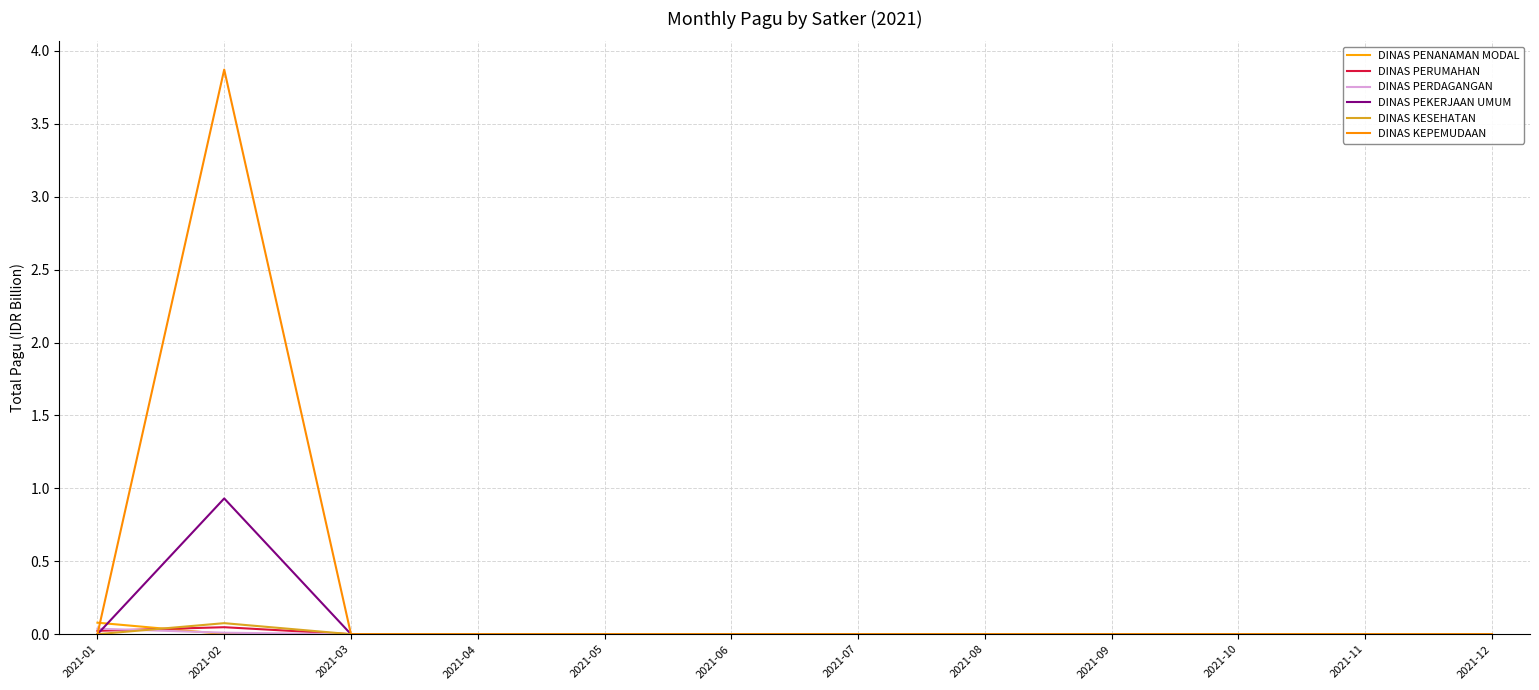

Is it true that DINAS PERDAGANGAN equals 0.0 at 2021-10?

True